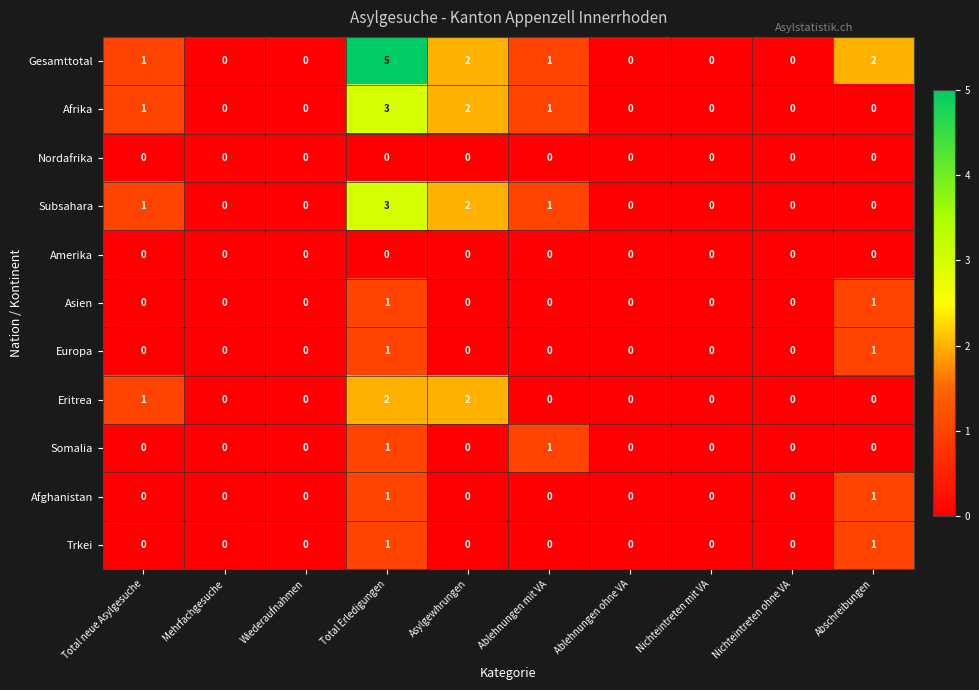

What is the difference between the highest and lowest values at Abschreibungen?

2